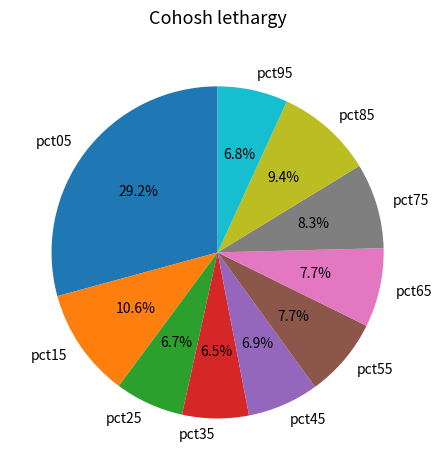

To the nearest percent, what is the combined percentage of pct85 and pct25?

16%